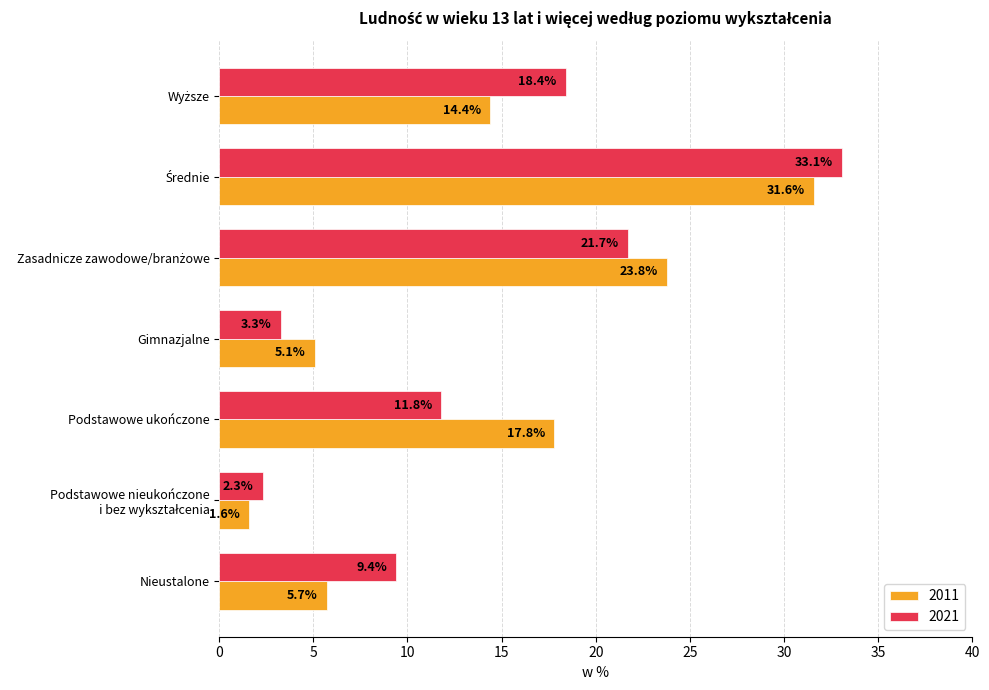

What is the approximate value of 2011 at Nieustalone?

5.7